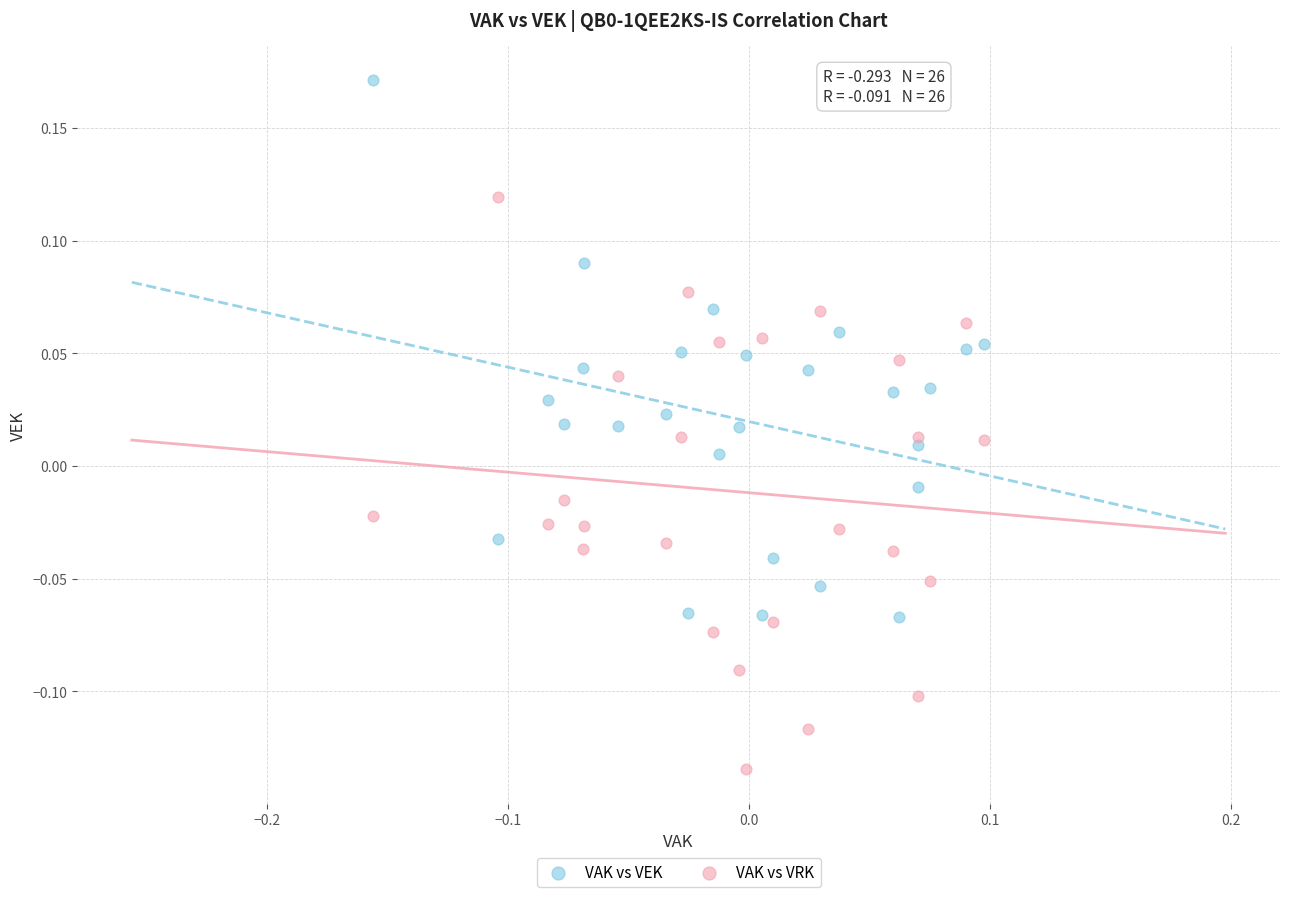

What is the X range (max minus min) for the scatter plot?

0.3